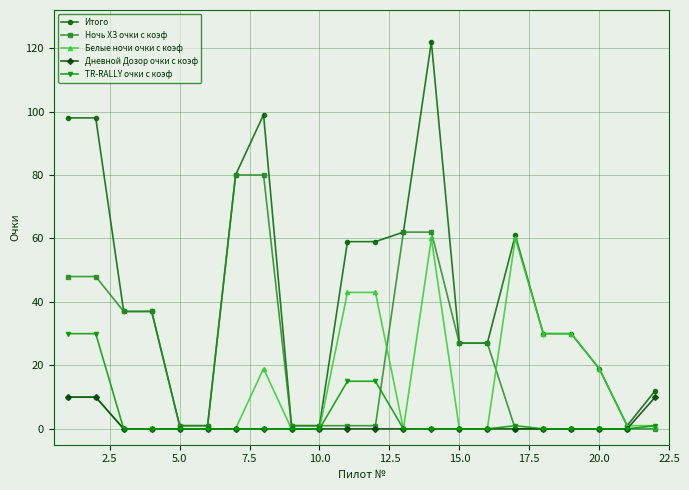

What is the difference between the maximum and minimum values in the Ночь ХЗ очки с коэф series?

80